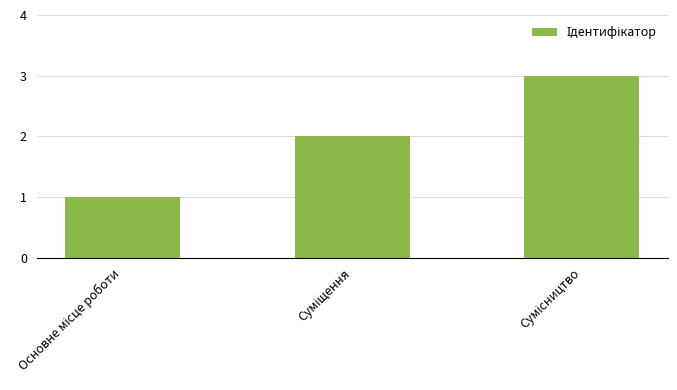

What is the difference between the second highest and minimum values?

1